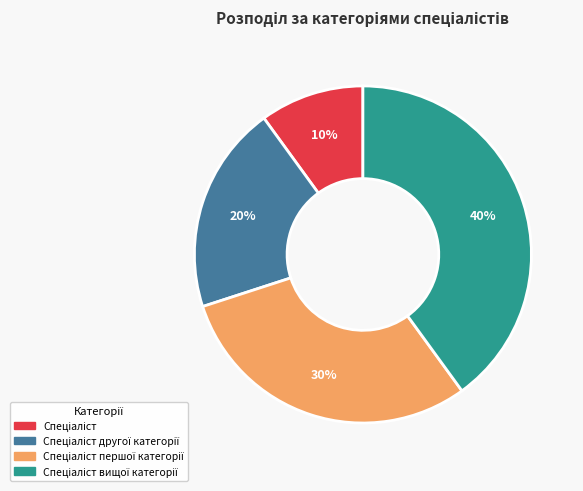

To the nearest percent, what is the average slice percentage?

25%